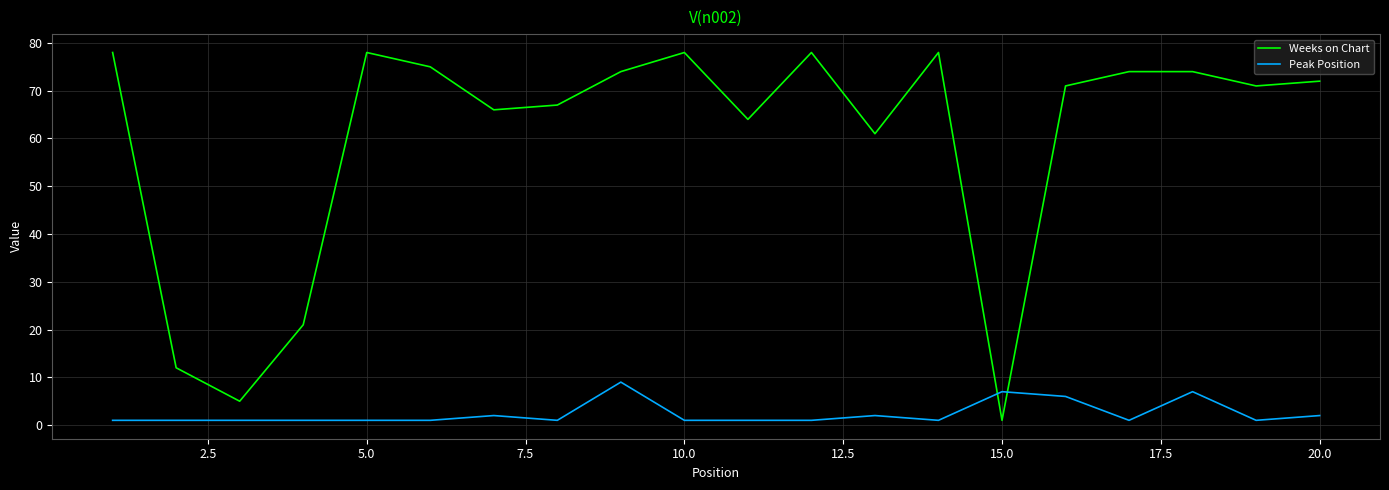

What is the lowest value of the Peak Position series?

1